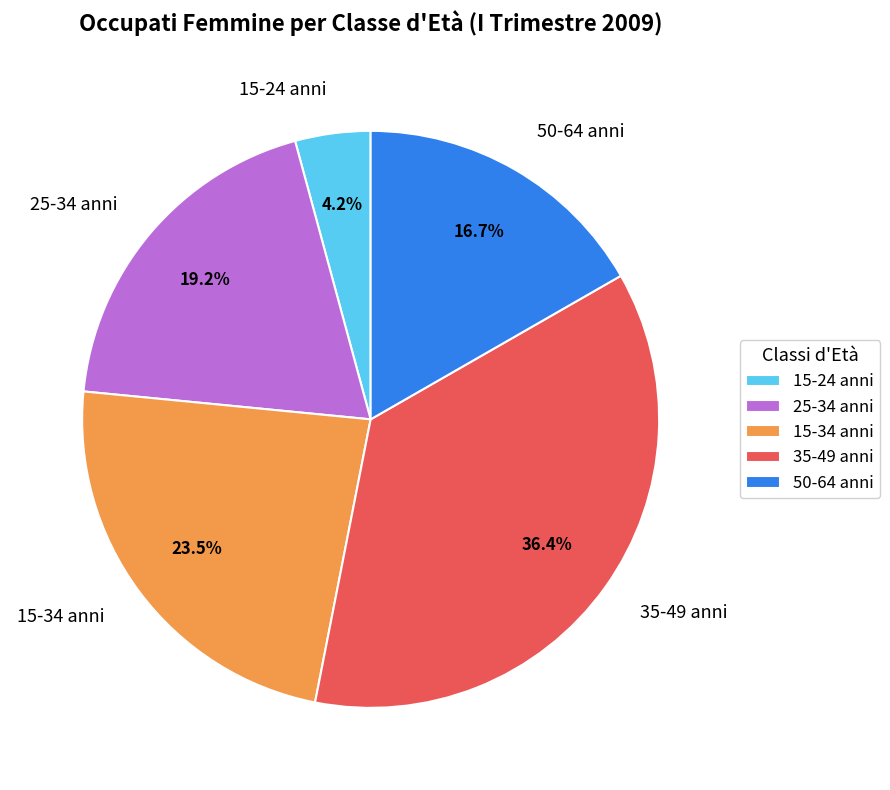

Does 50-64 anni represent more than half of the total?

No